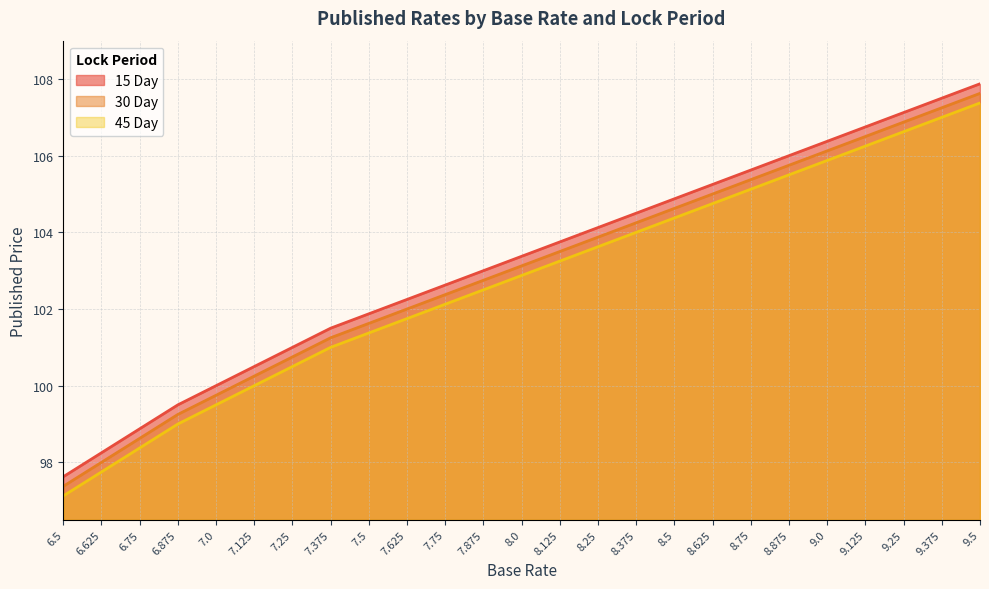

True or false: 30 Day has a value of 25.4 at 7.75.

False